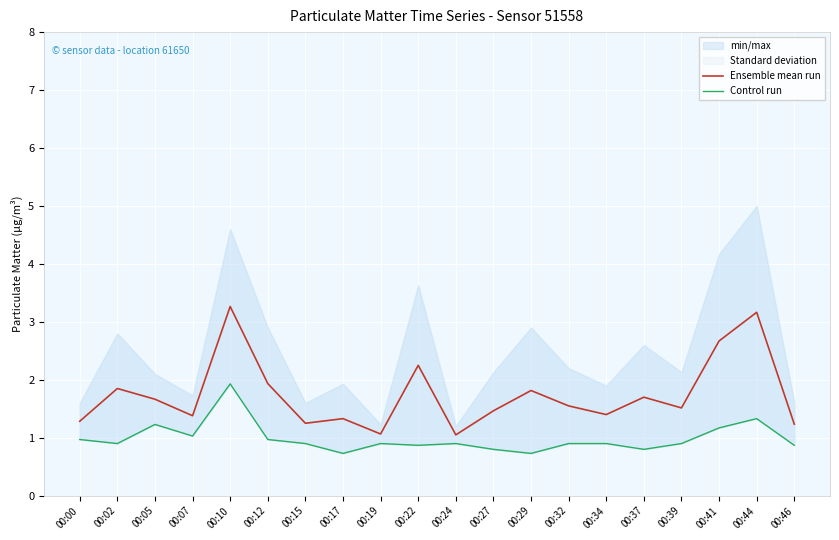

Where is Control run nearest to the value 1?

00:00